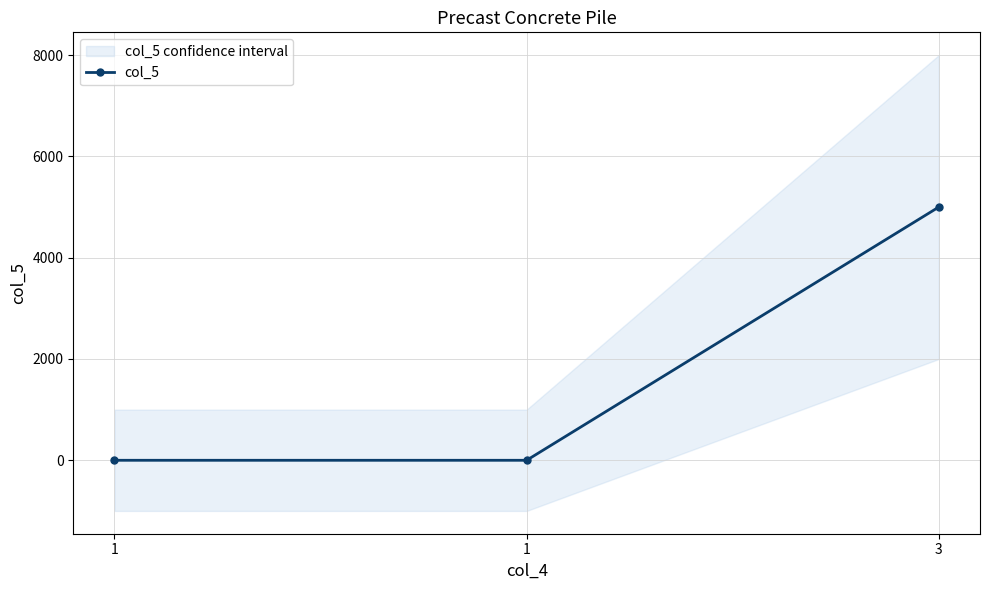

Reading right to left, what are all the values shown in this chart?

5000	0	0